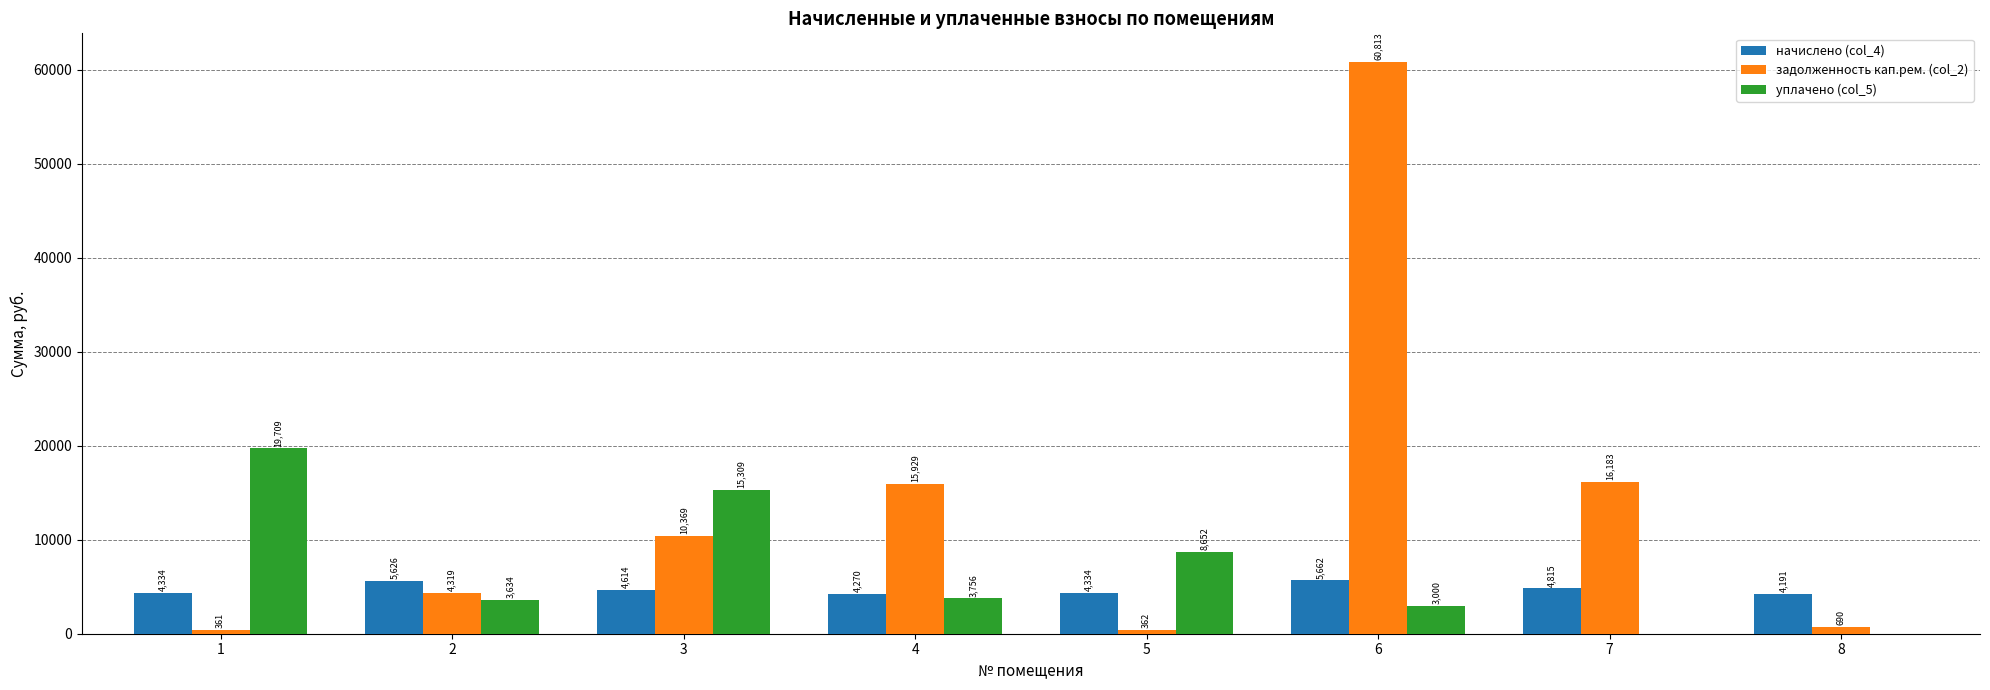

Is it true that начислено (col_4) equals 1753.9 at 7?

False